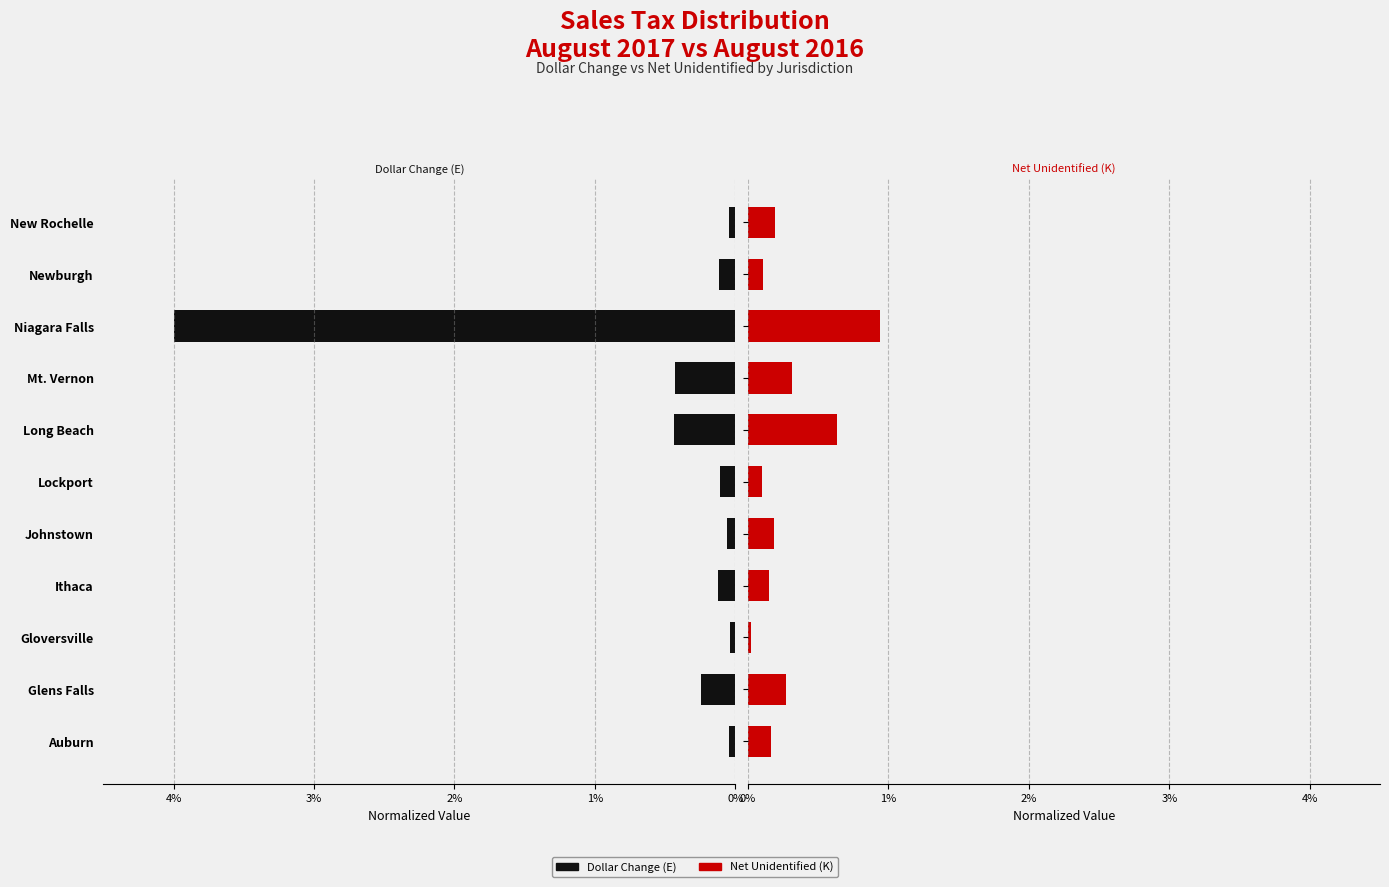

What is the value of the Dollar Change (E) bar at the 4th from the left?

0.1